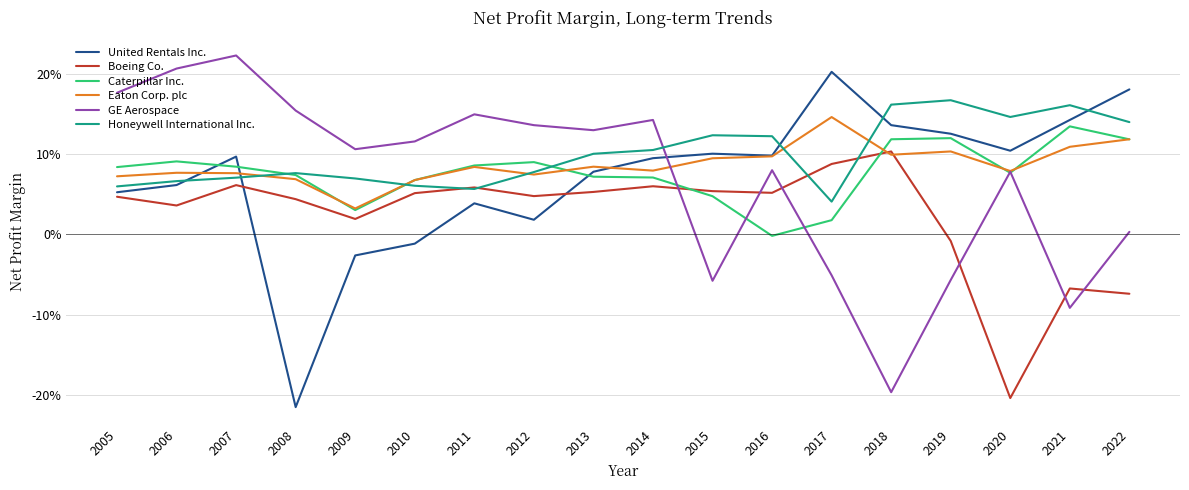

Where is Caterpillar Inc. nearest to the value 0?

2016